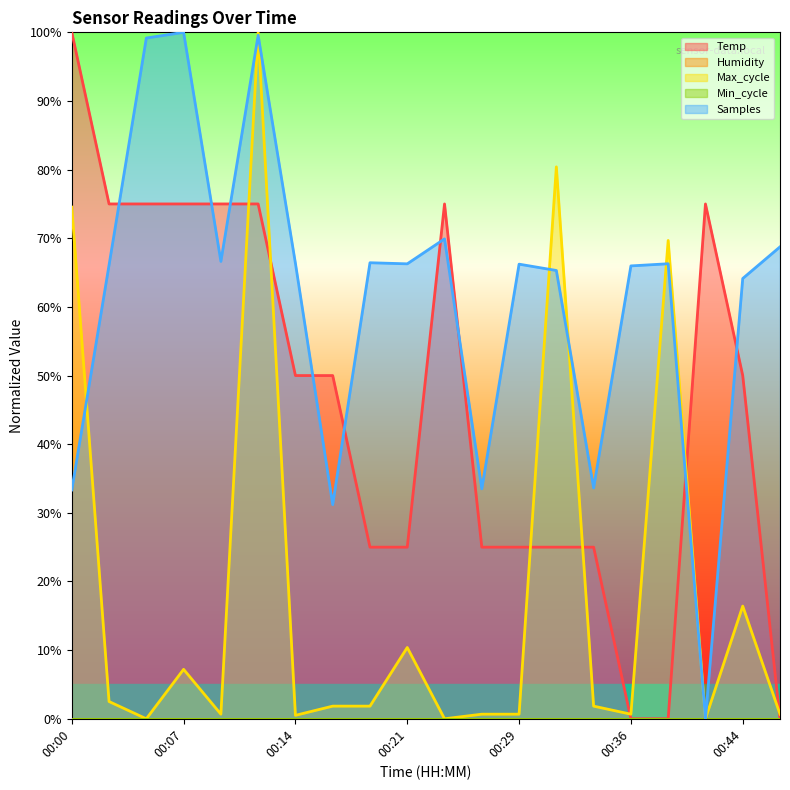

Between 00:09 and 00:14, which series saw the biggest shift?

Temp